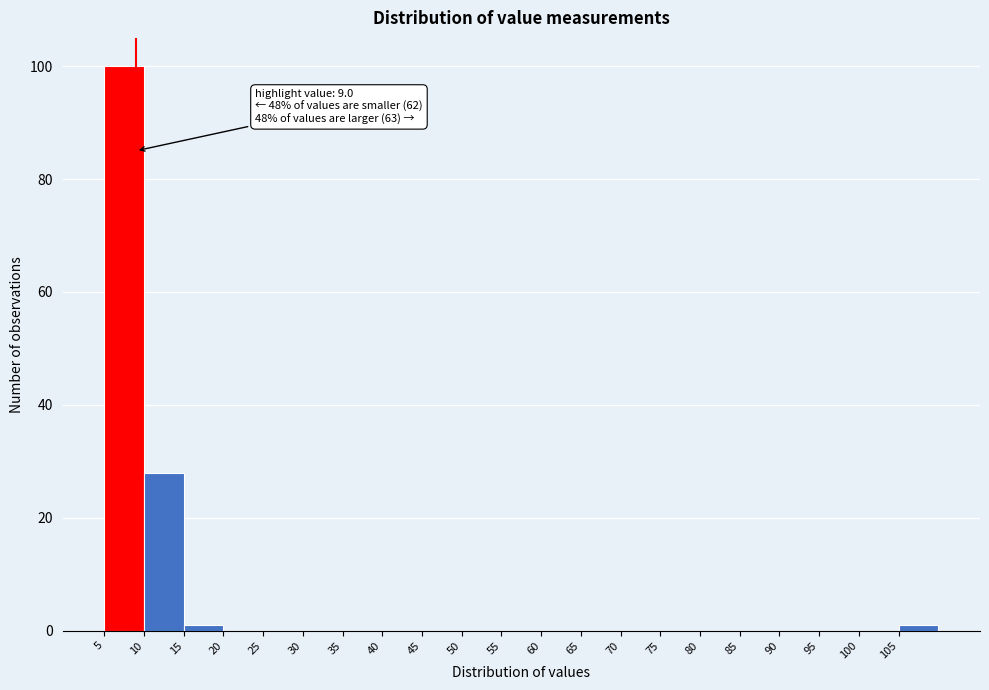

Which range on the x-axis has the tallest bar?

5 to 10